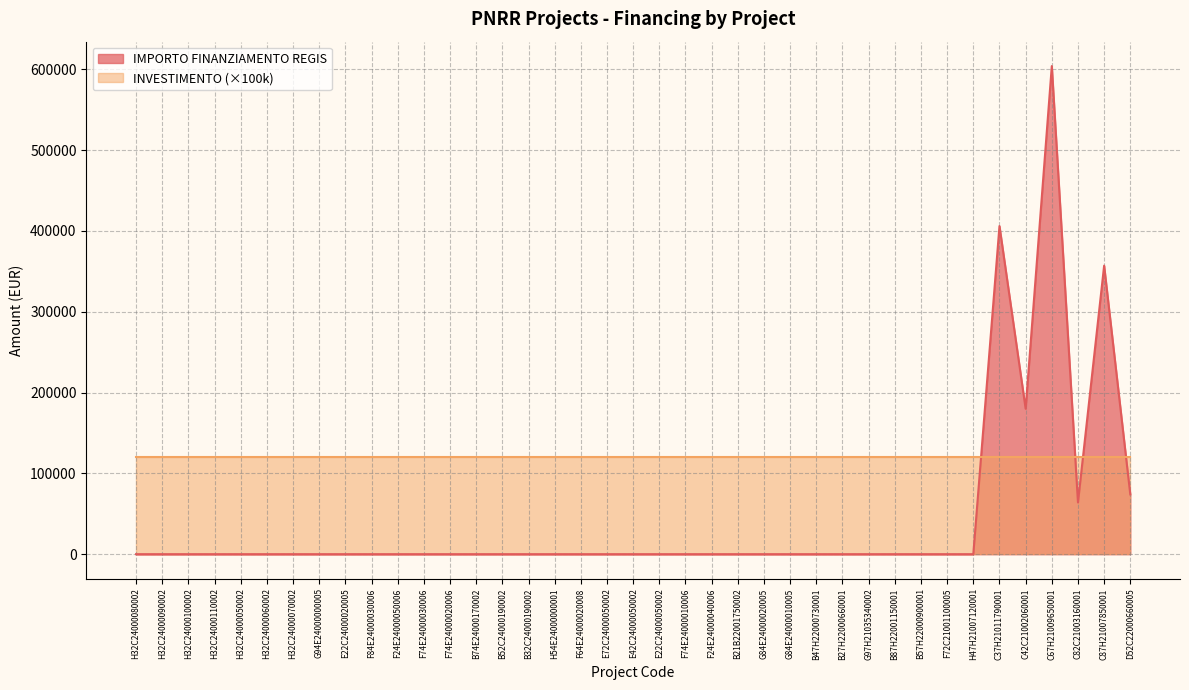

What is the difference between the maximum and minimum values?

603970.3